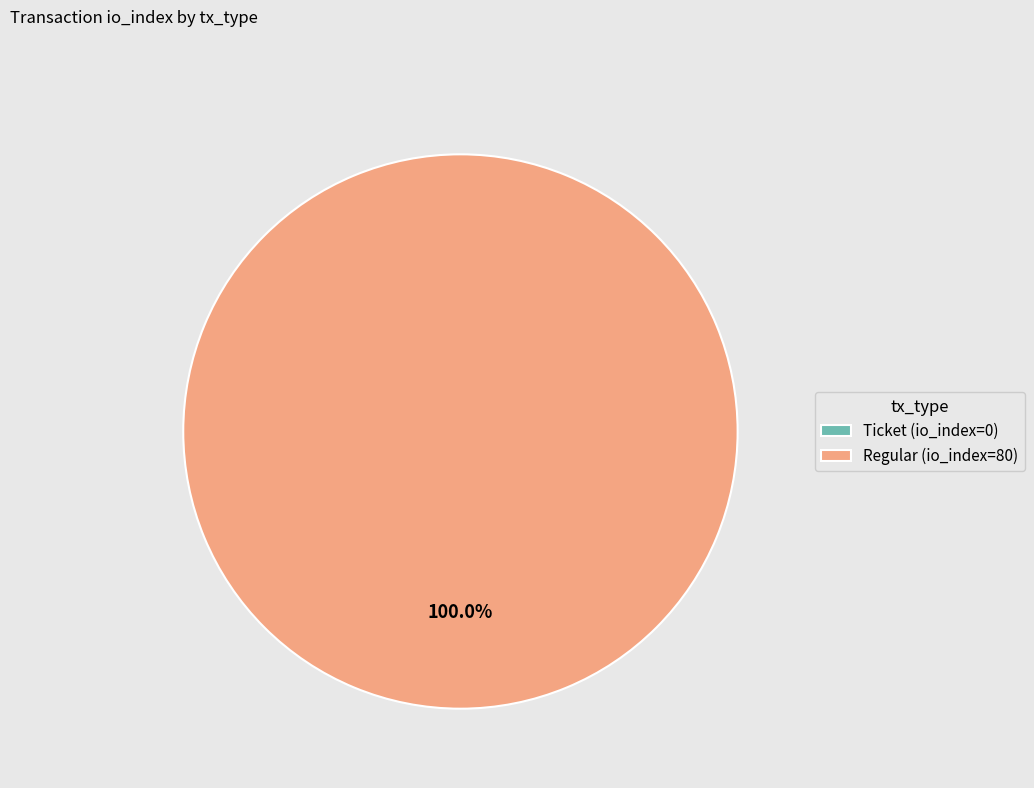

Count the number of slices in the pie.

2